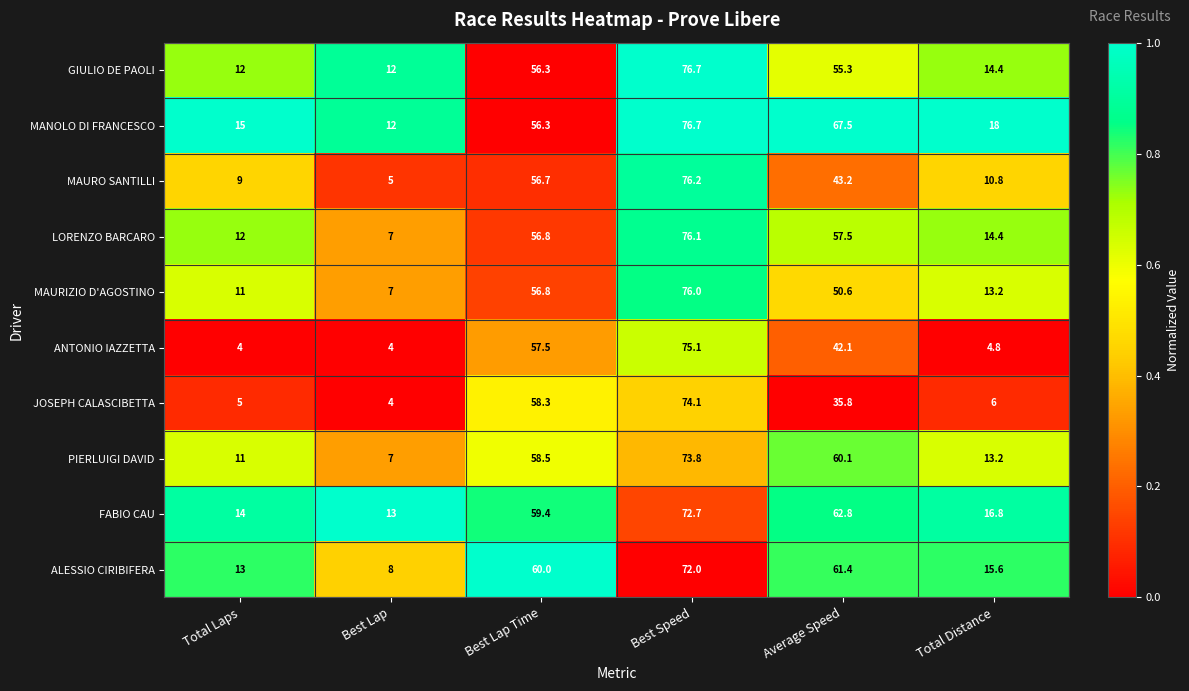

At which label is MAURIZIO D'AGOSTINO closest to 41?

Average Speed